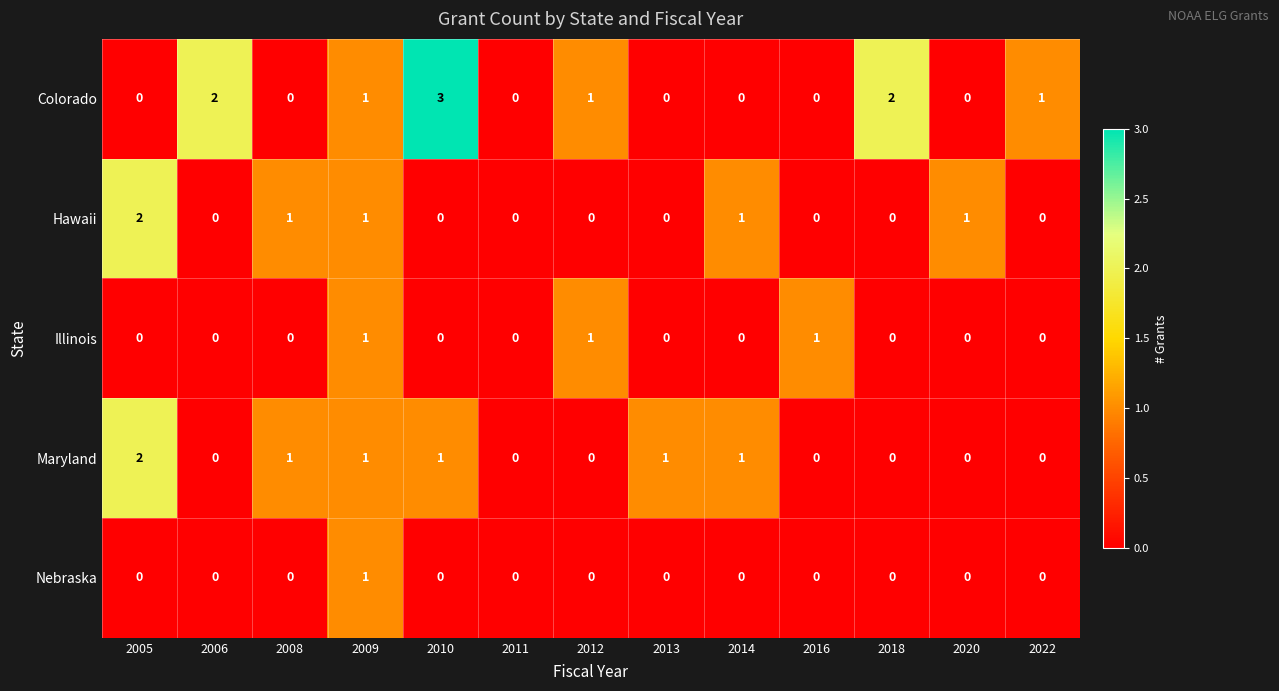

Count the Illinois values in the range 0 to 1.

13